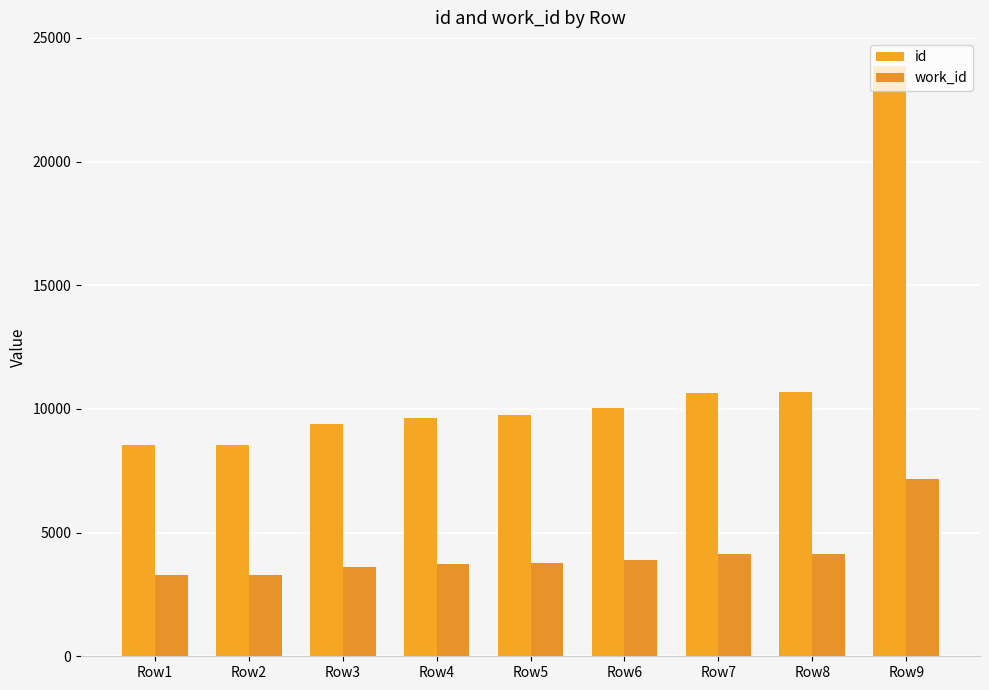

What is the lowest value of the work_id series?

3268